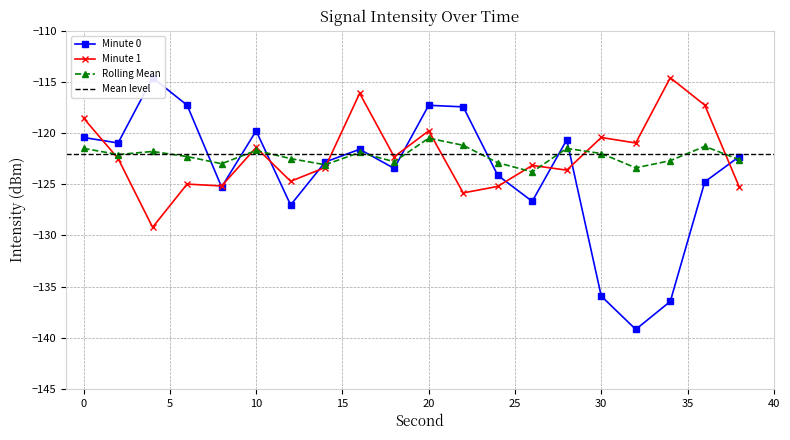

How many data points in Rolling Mean are less than -122?

11